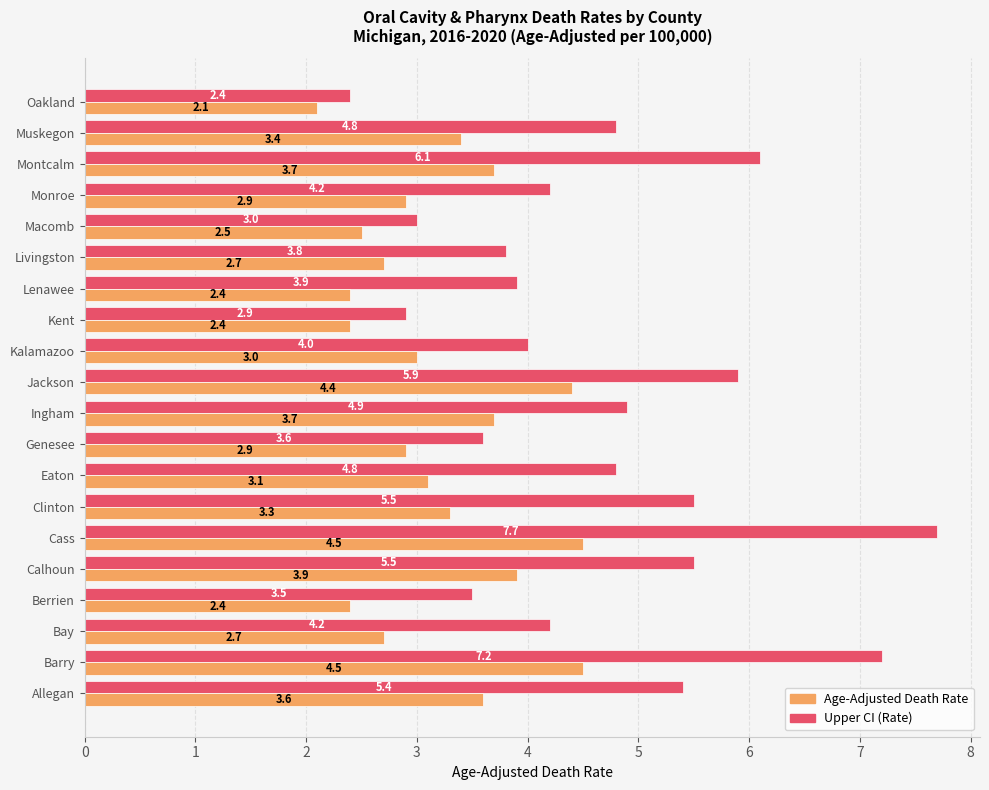

Between Genesee and Oakland, which series saw the biggest shift?

Upper CI (Rate)